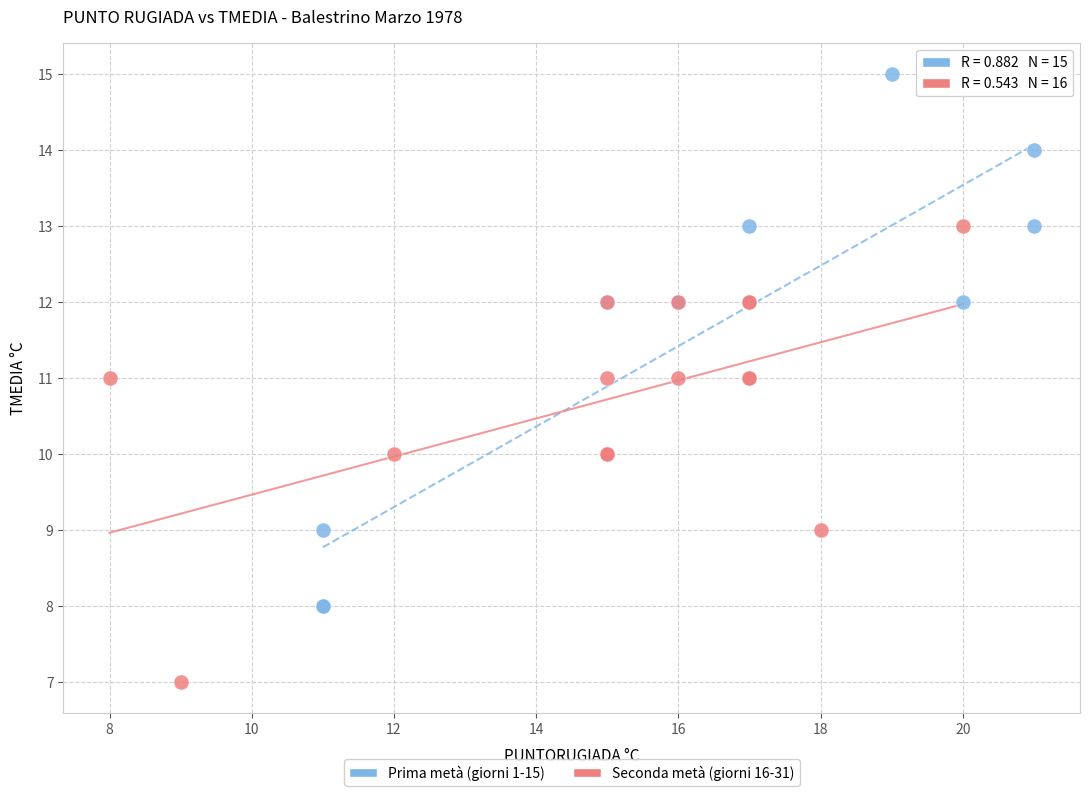

Which series has the widest spread of Y values?

Prima metà (giorni 1-15)